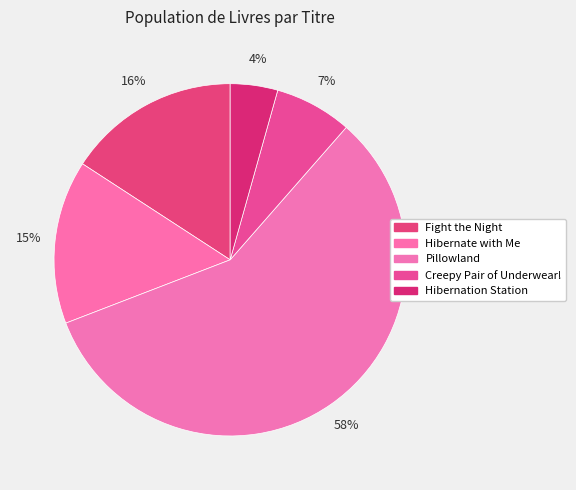

To the nearest percent, what is the combined percentage of Pillowland and Hibernation Station?

62%